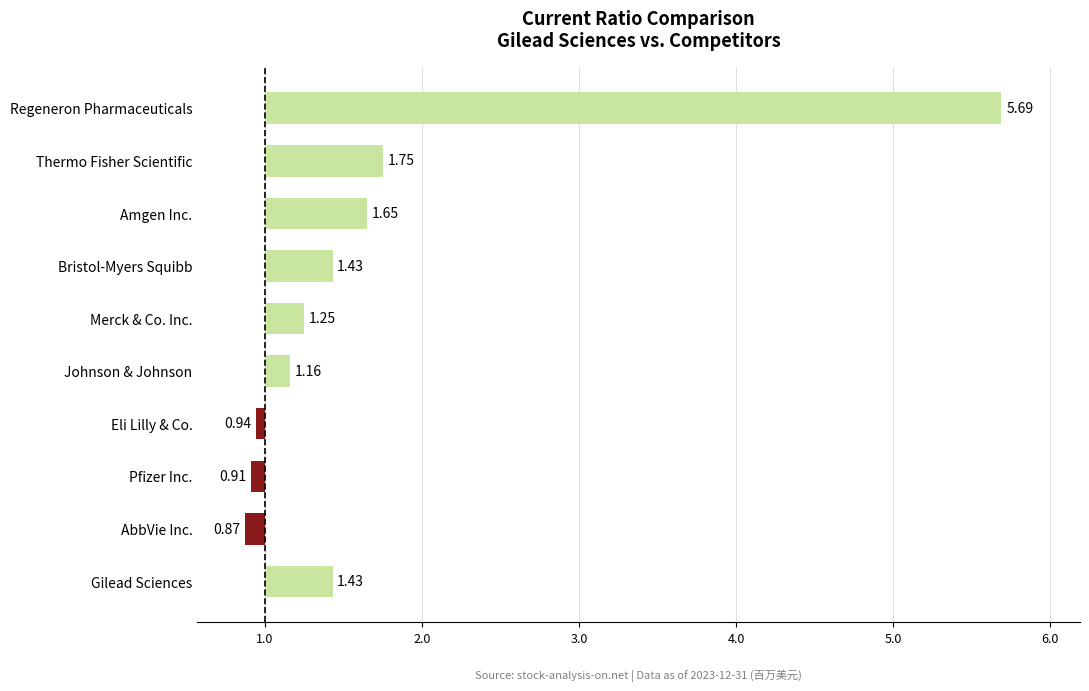

Are the bars horizontal?

Yes